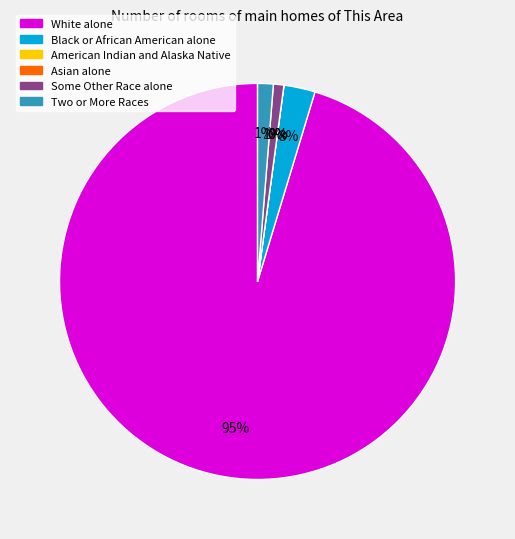

What is the majority slice?

White alone